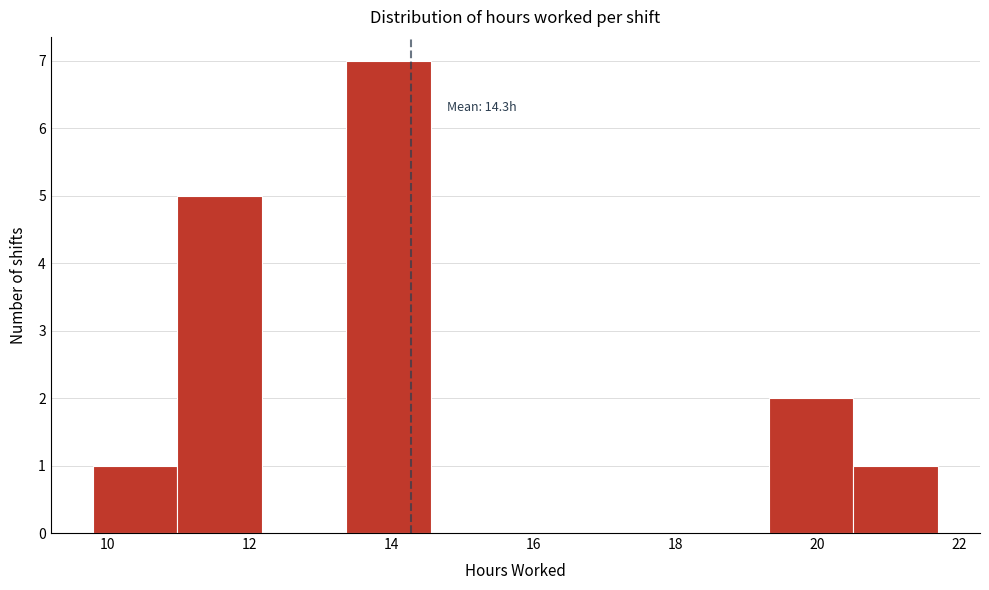

Over which range of the x-axis is the bar tallest?

13.4 to 14.6